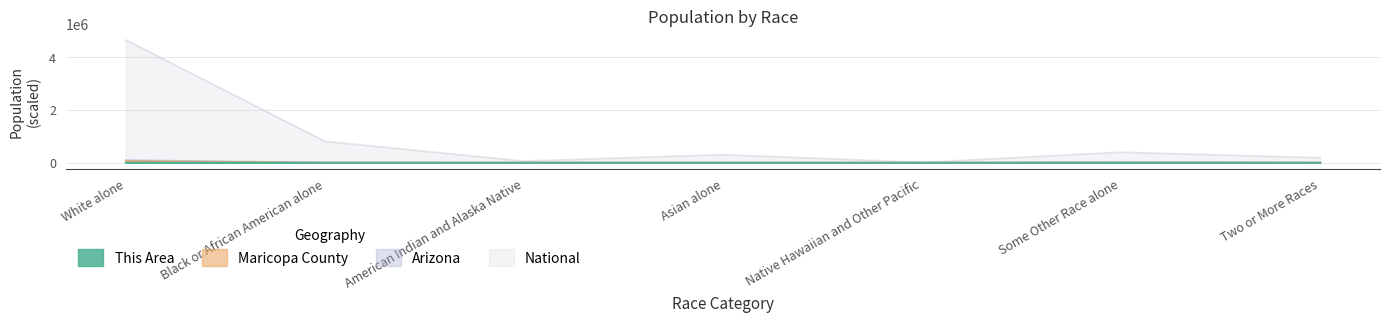

What are all the series names shown in the legend?

This Area, Maricopa County, Arizona, National